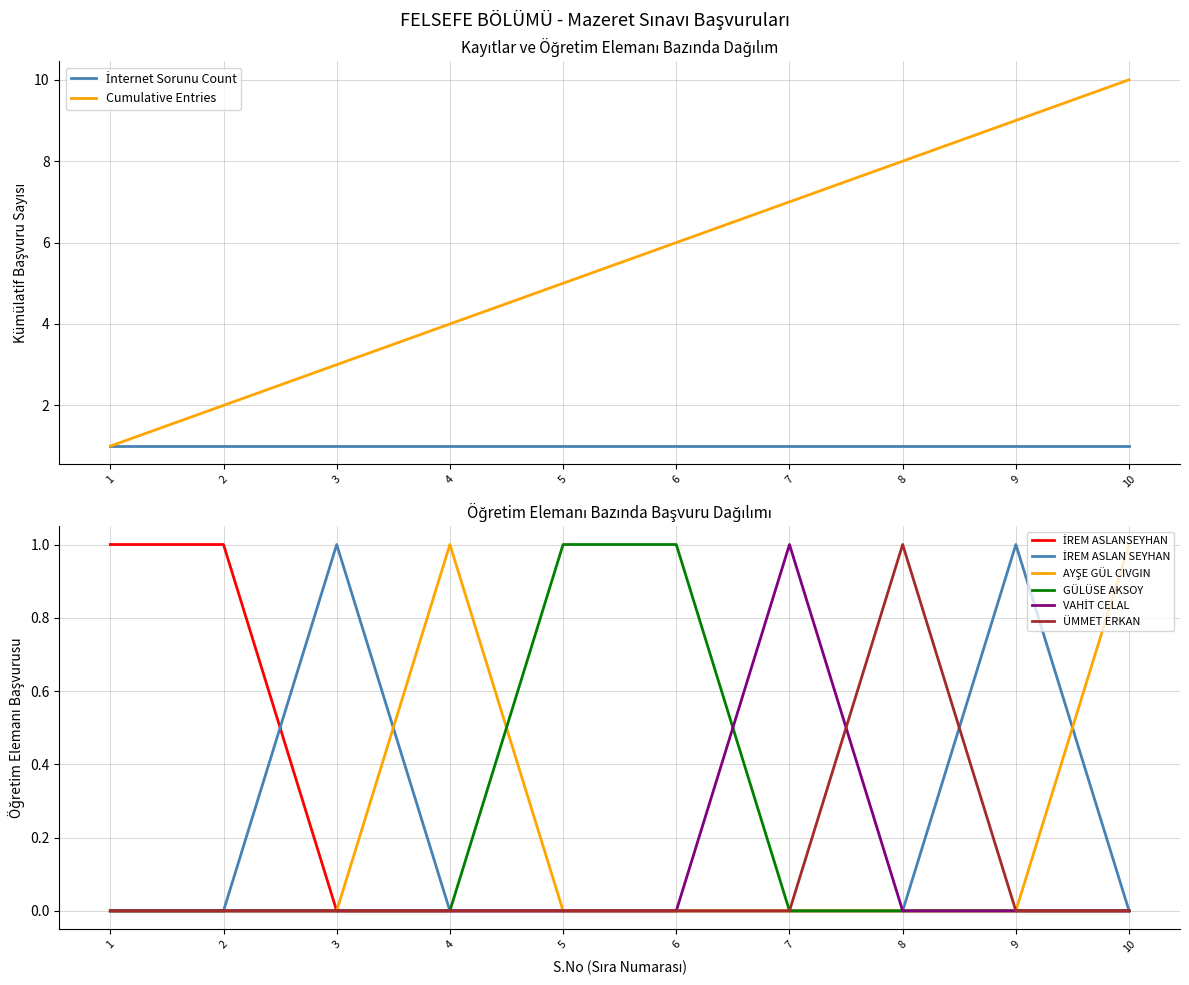

The value at 5 is 8. True or false?

False